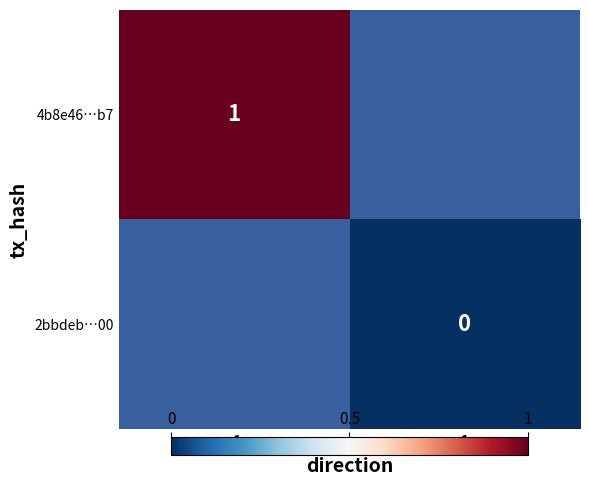

True or false: 4b8e46…b7 has a value of 1 at -1.

True